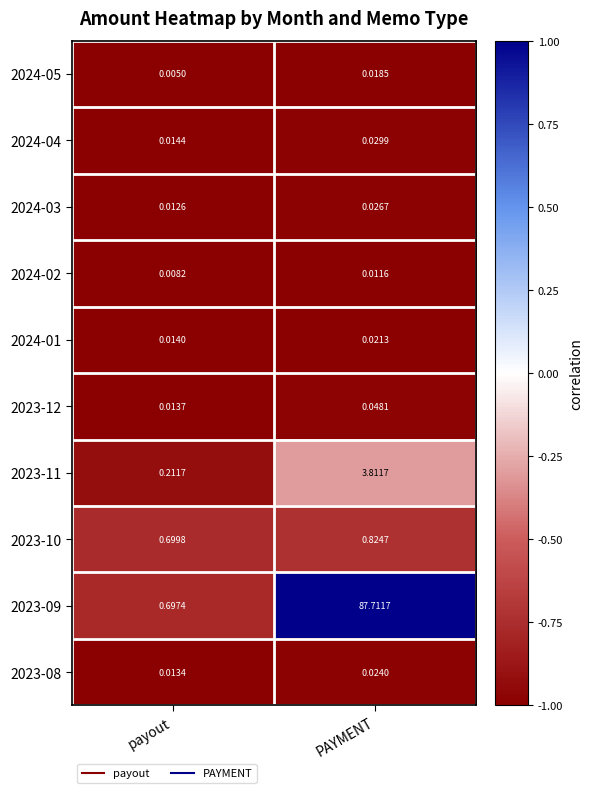

At how many categories does at least one series exceed 0?

2